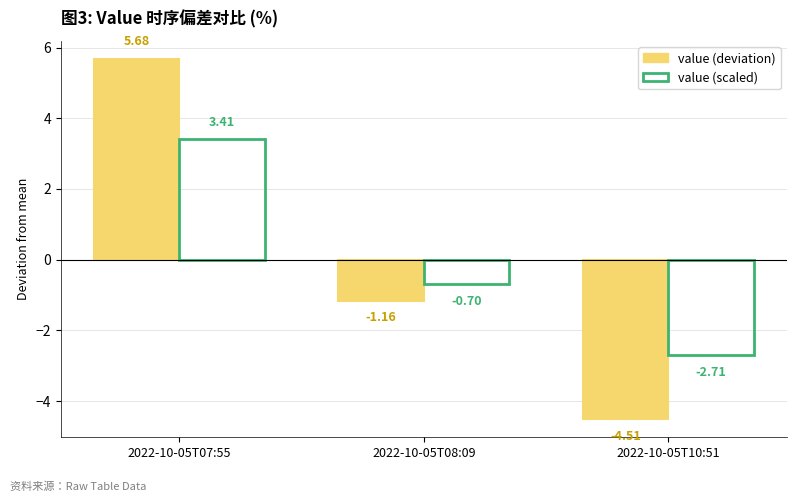

What position from the right is 2022-10-05T10:51?

1